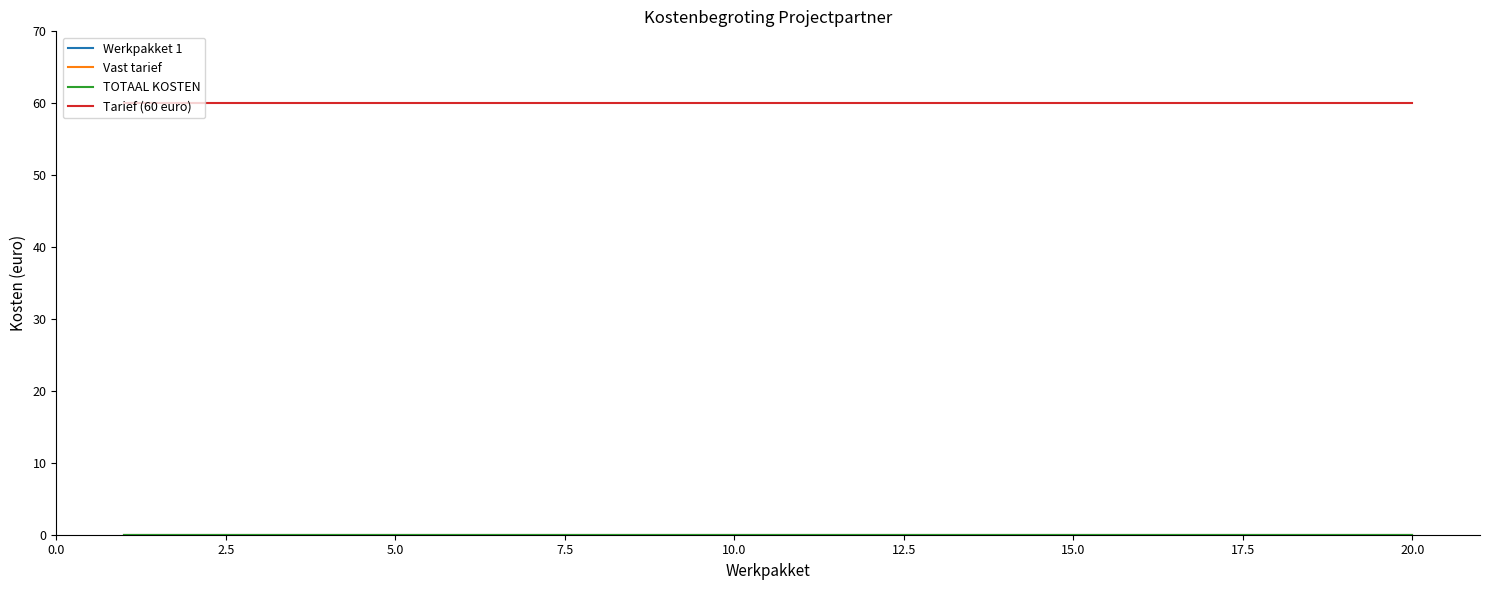

Does the chart display data point markers on the line(s)?

No